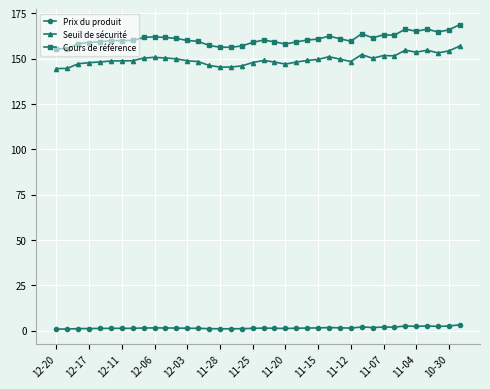

Does the chart have visible grid lines?

Yes